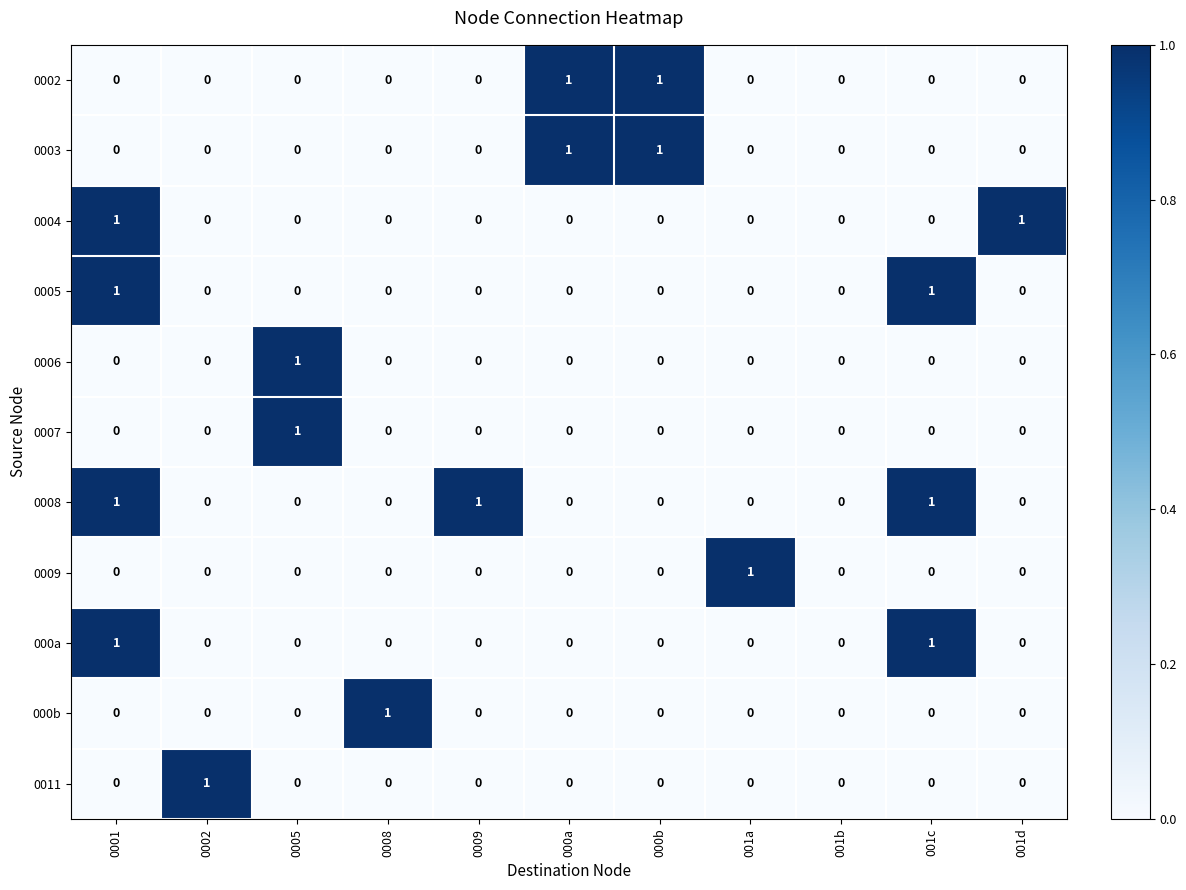

Which category has the highest value in the 0007 series?

0005